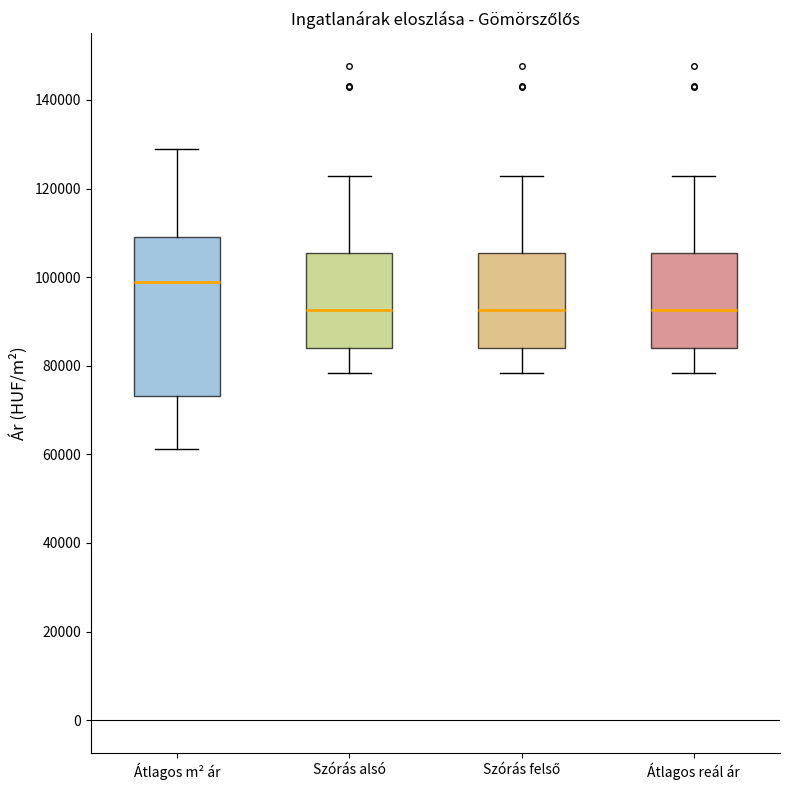

Comparing the boxes themselves (not the whiskers), which one is the tallest?

Átlagos m² ár